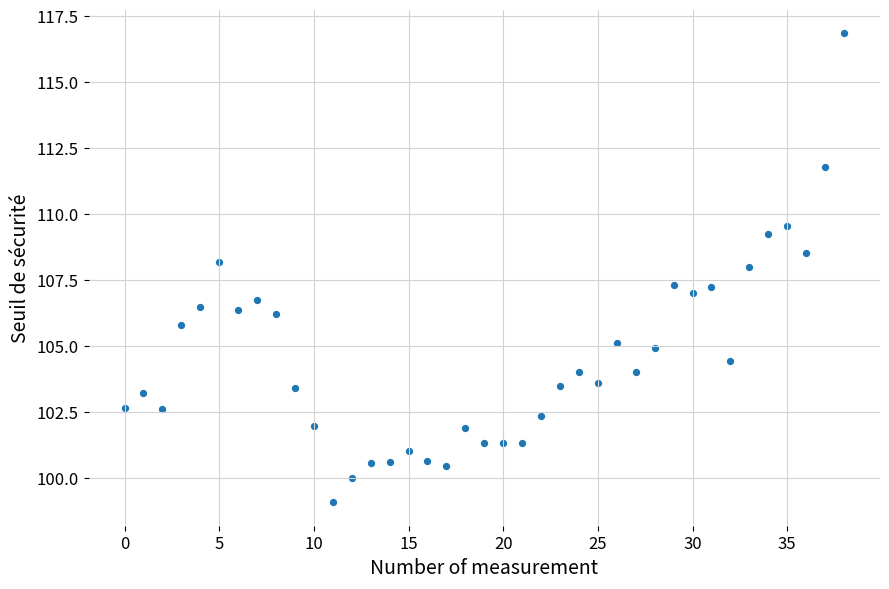

What is the range of Y values (max minus min)?

17.8